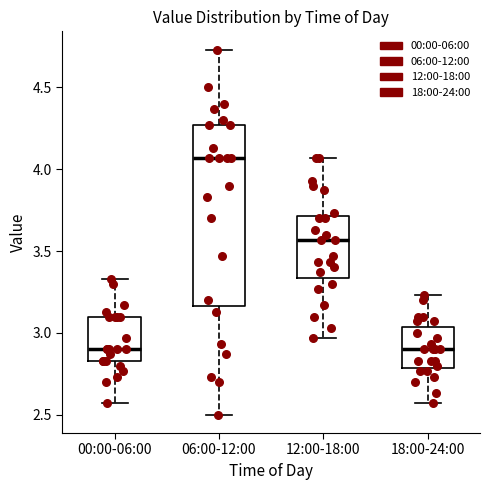

Reading left to right, transcribe this box plot: for each box, give where its median line is, the range the box spans, and where its two whiskers end, as read against the y-axis. The values are not printed on the chart, so give them approximately, as read against the axis.

00:00-06:00: median 2.90, box 2.85 to 3.10, whiskers 2.55 to 3.35
06:00-12:00: median 4.05, box 3.15 to 4.25, whiskers 2.50 to 4.75
12:00-18:00: median 3.55, box 3.35 to 3.70, whiskers 2.95 to 4.05
18:00-24:00: median 2.90, box 2.80 to 3.05, whiskers 2.55 to 3.25